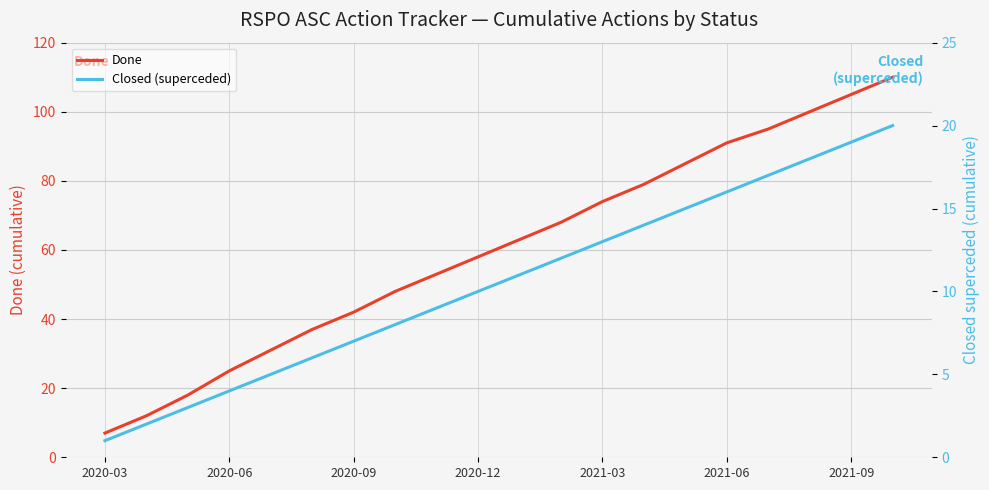

How many data points in Closed (superceded) are less than 11?

10